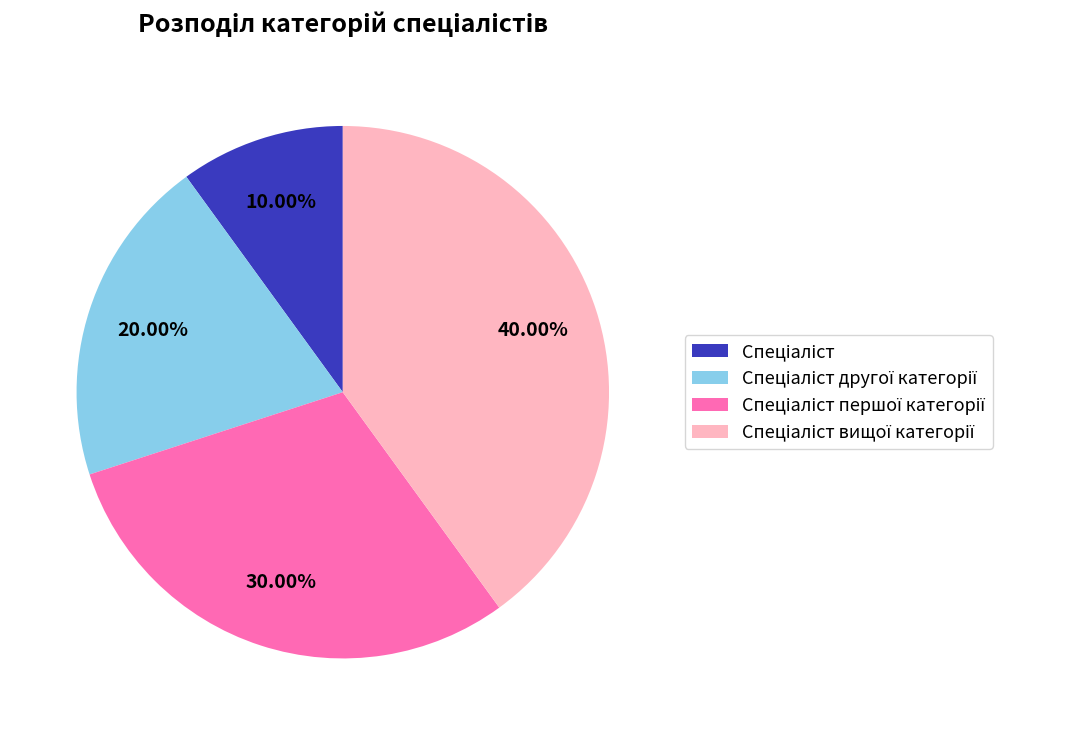

Count the number of slices in the pie.

4